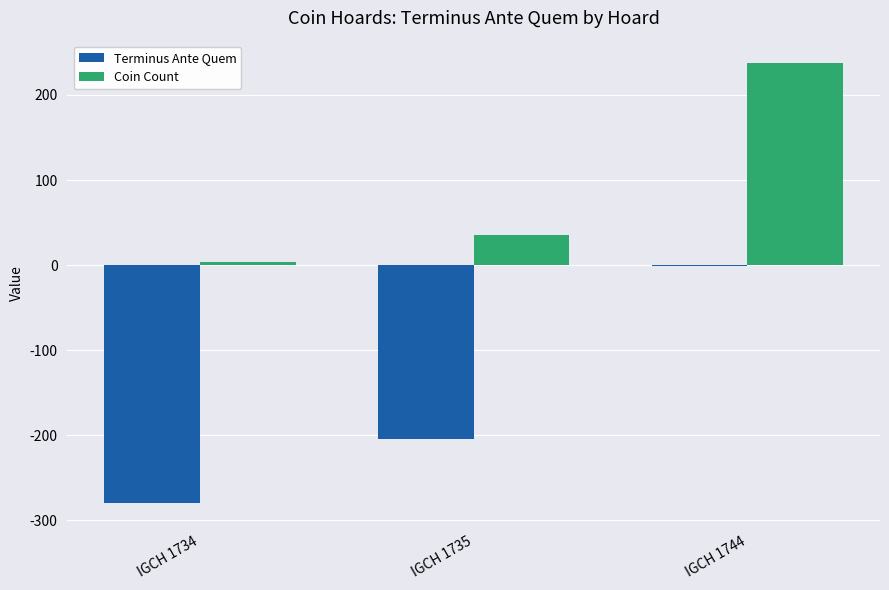

Which series has the largest range (max minus min)?

Terminus Ante Quem